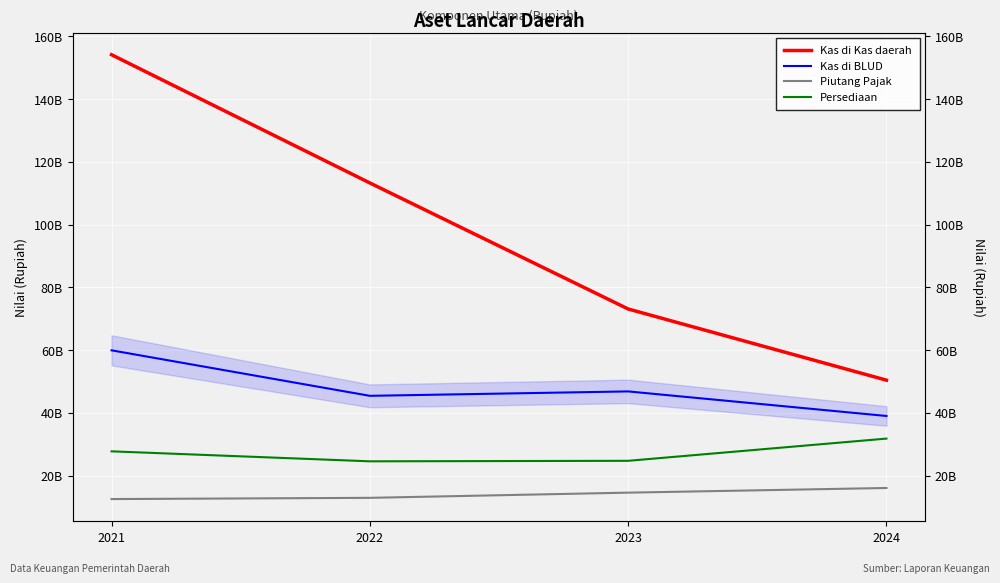

What is the highest value of the Kas di BLUD series?

59912100689.9